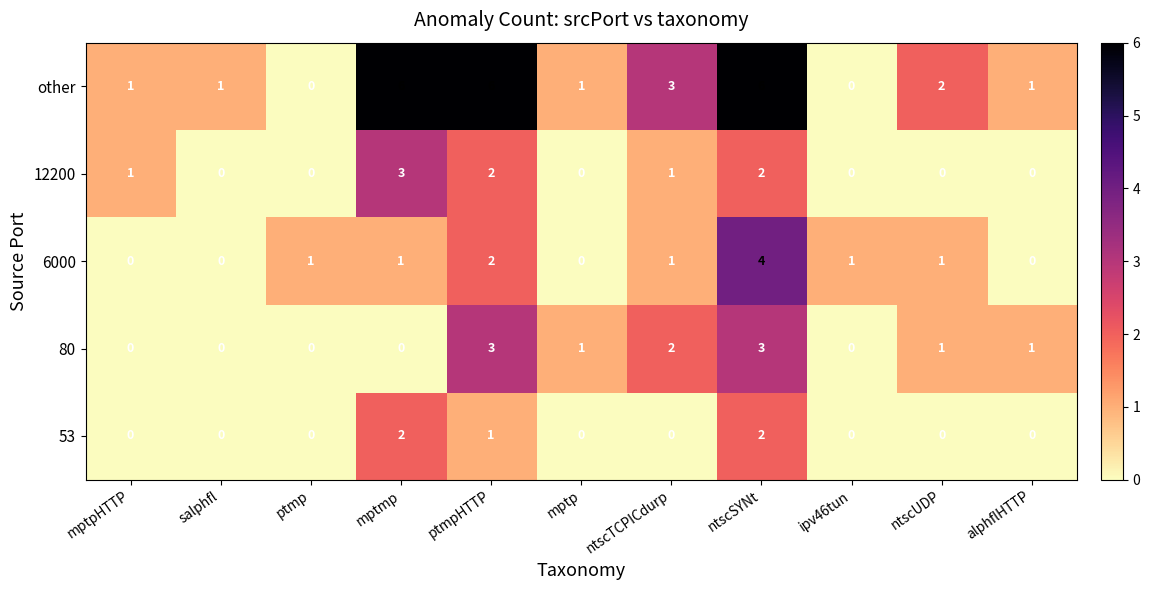

Which series has the largest total across all categories?

other